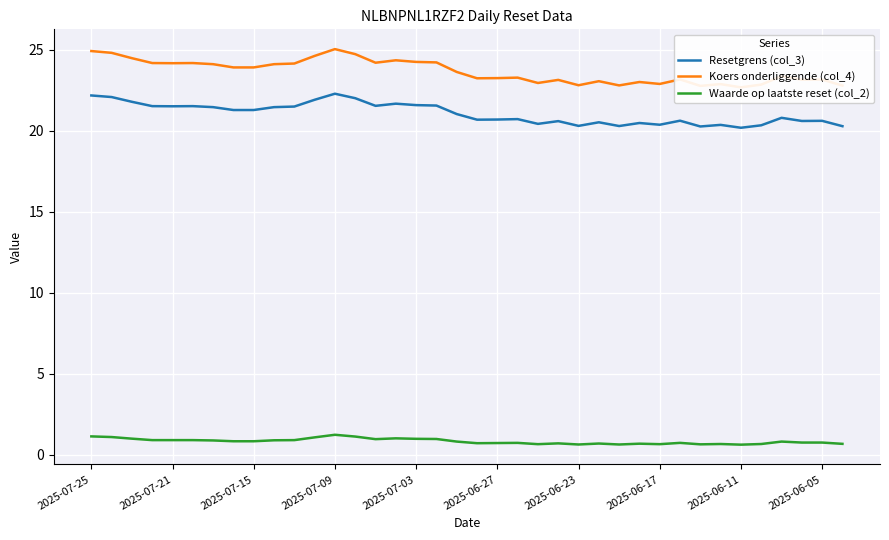

What is the minimum value for Resetgrens (col_3)?

20.2